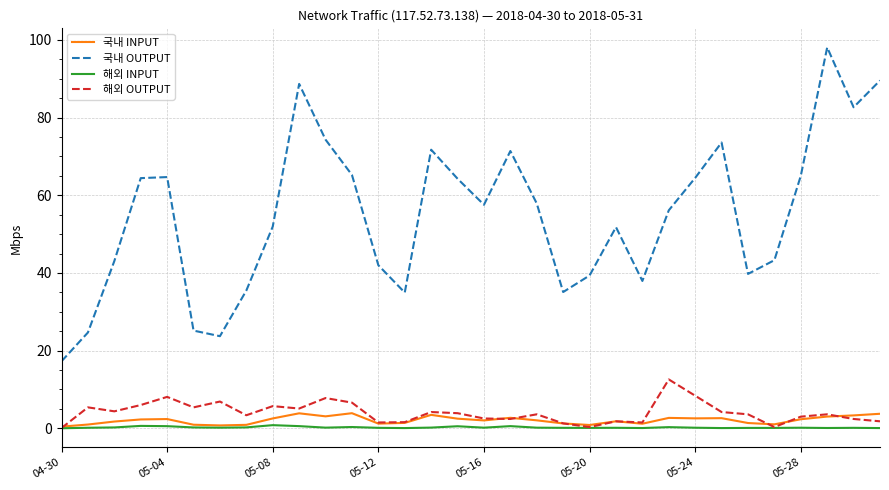

True or false: 국내 INPUT and 국내 OUTPUT cross at least once.

False